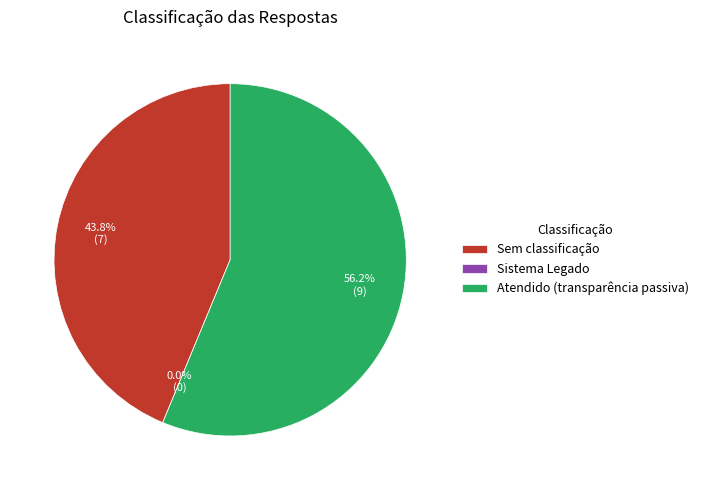

What percentage is the Sem classificação slice, to the nearest percent?

44%